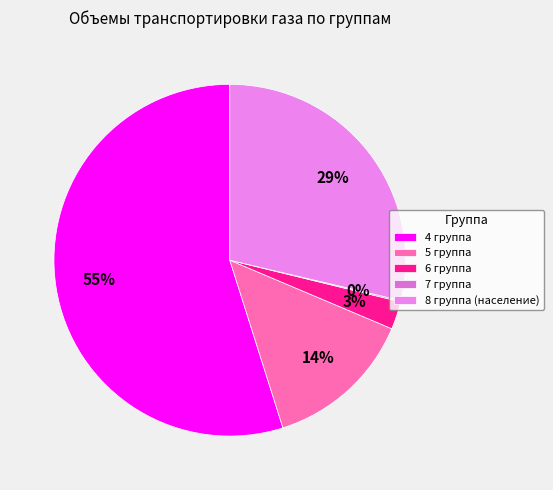

How many segments does this pie chart have?

5